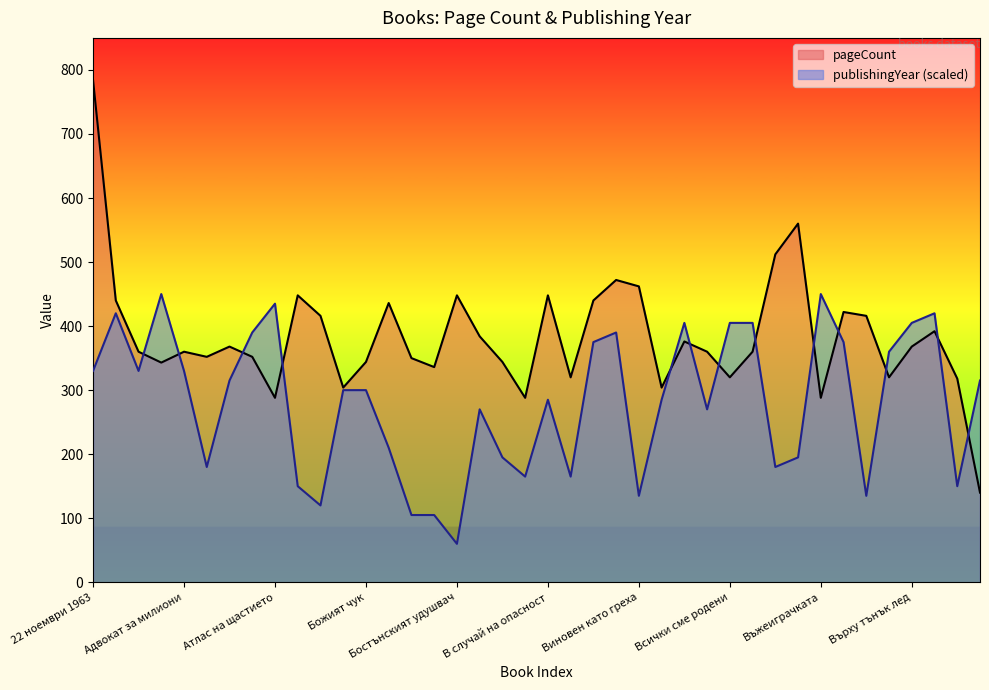

List the series in order of their peak value, lowest first.

publishingYear (scaled), pageCount